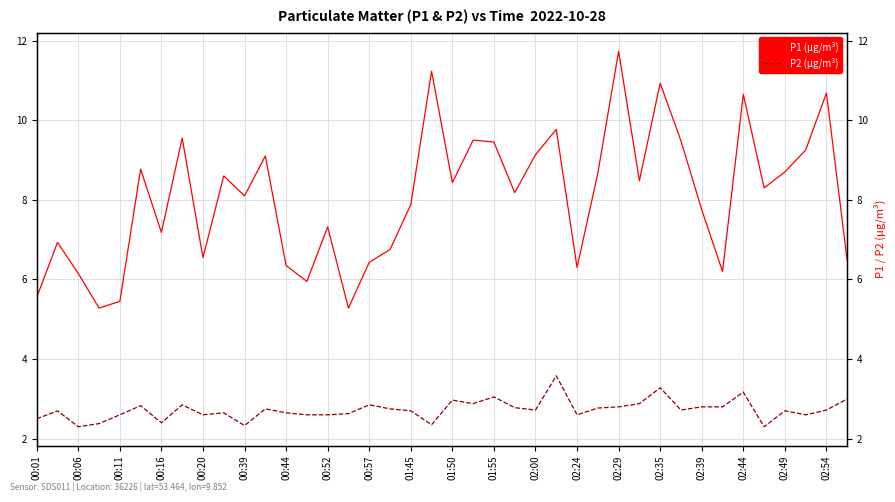

Count the number of data series in this chart.

2